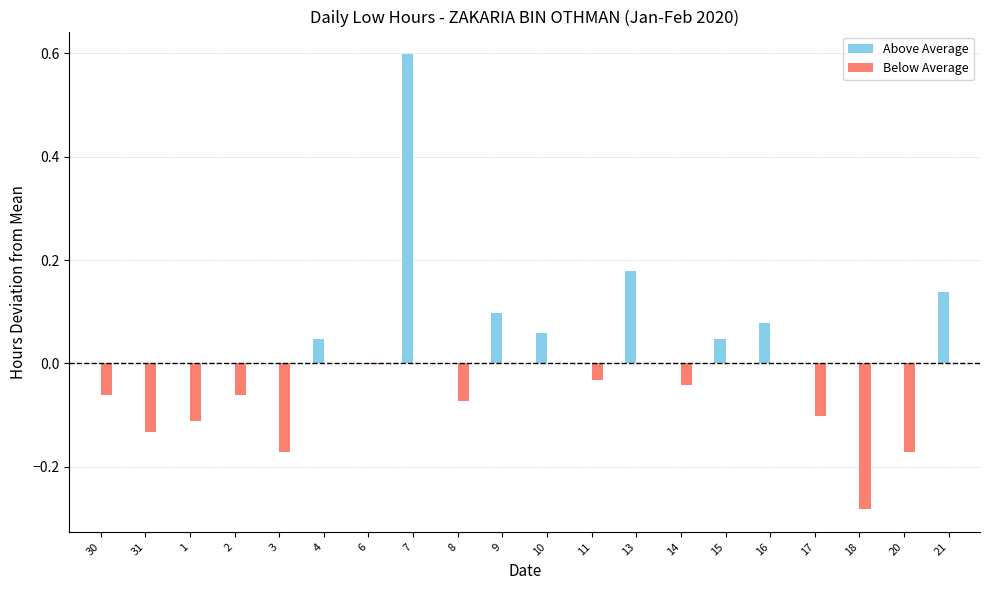

Which series changed the most between 30 and 15?

Below Average